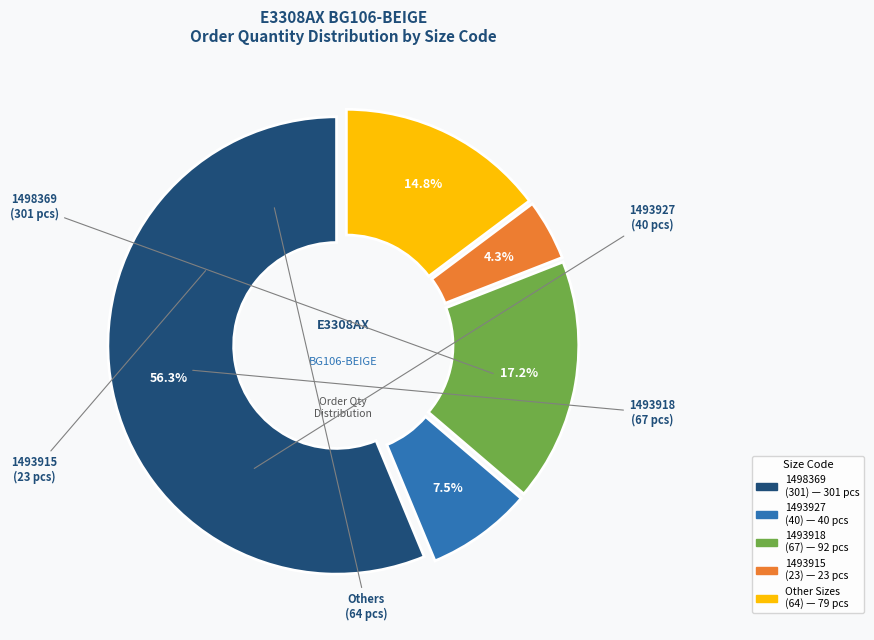

Is there a majority slice in this chart?

Yes